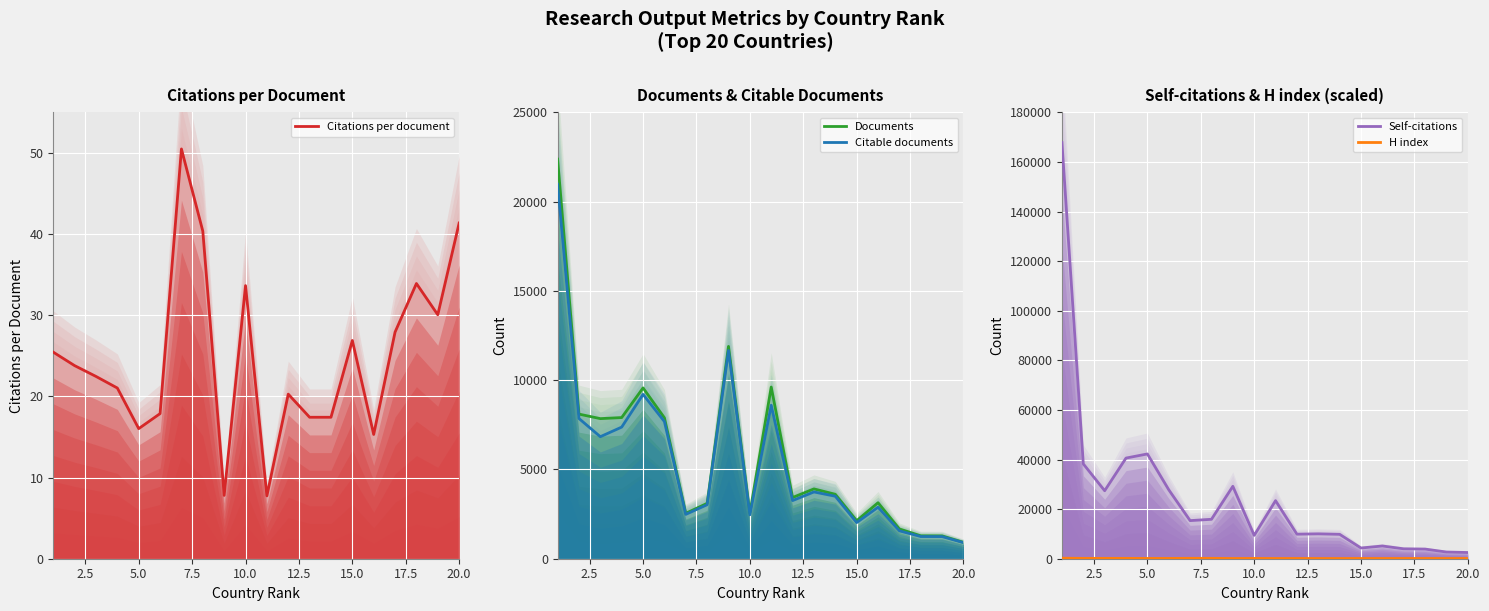

In Citable documents, how many points are lower than both neighbors (excluding endpoints)?

5